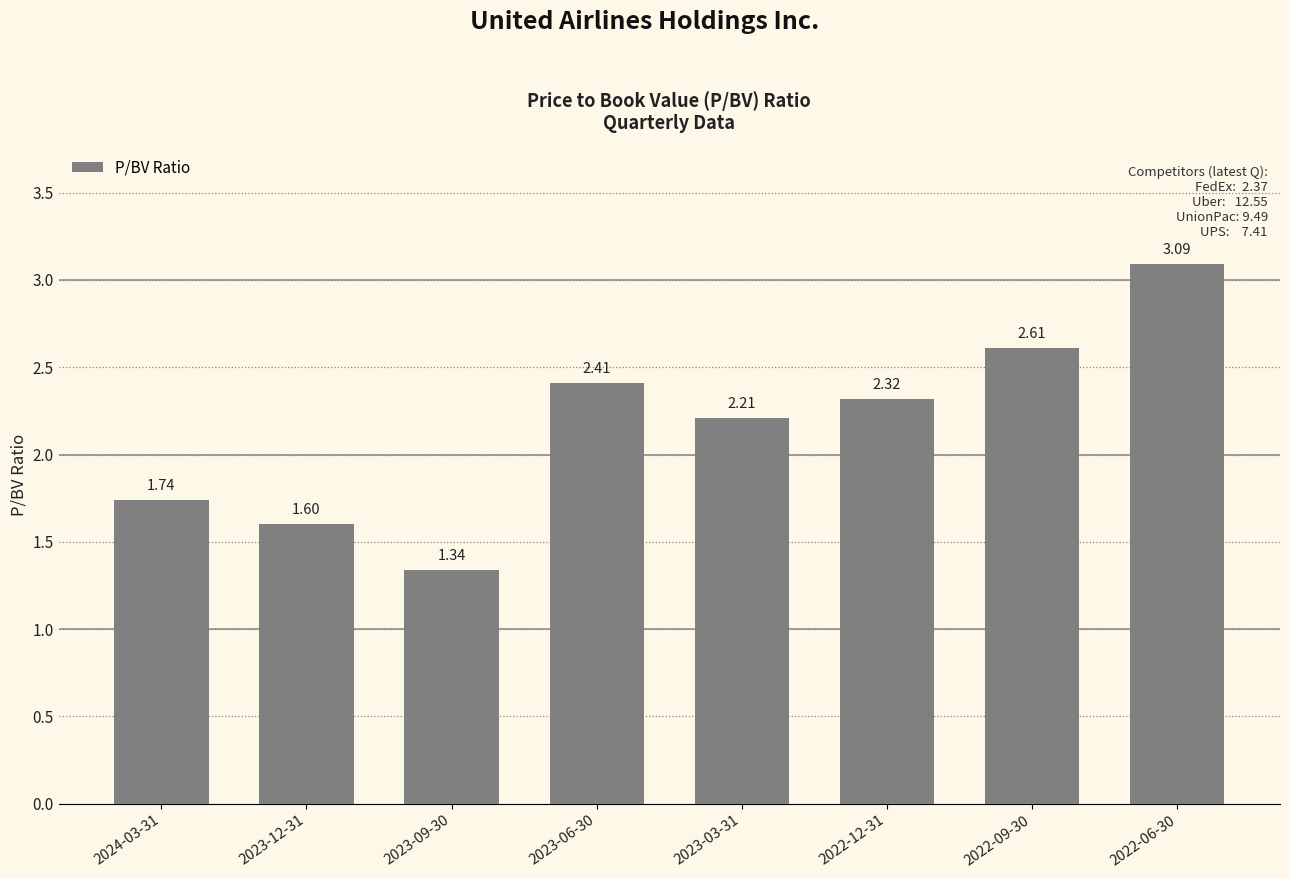

The value at 2022-12-31 is 0.8. True or false?

False